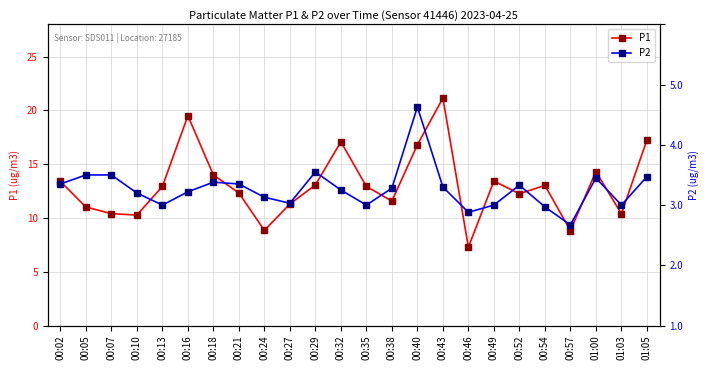

Where is P2 nearest to the value 2?

00:13